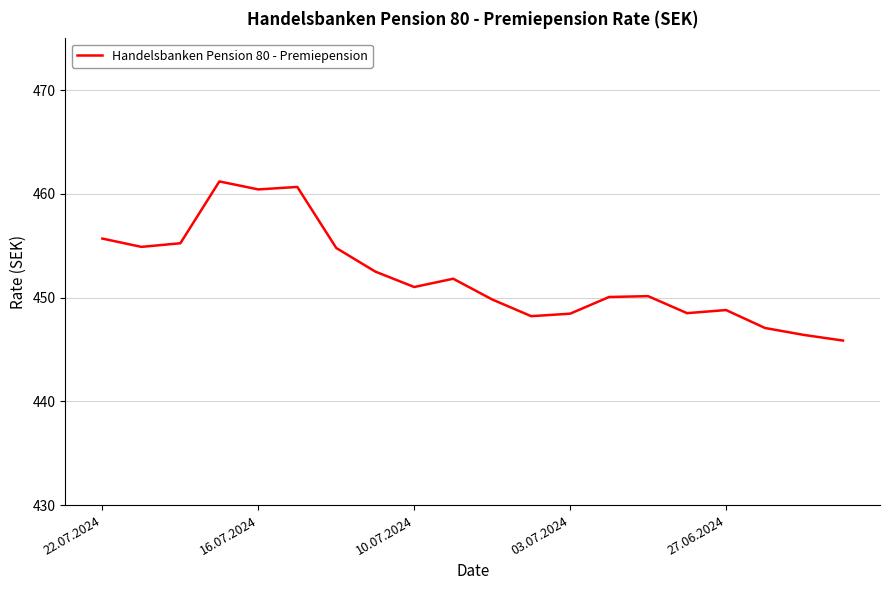

Is this an area chart (filled region under the line)?

No